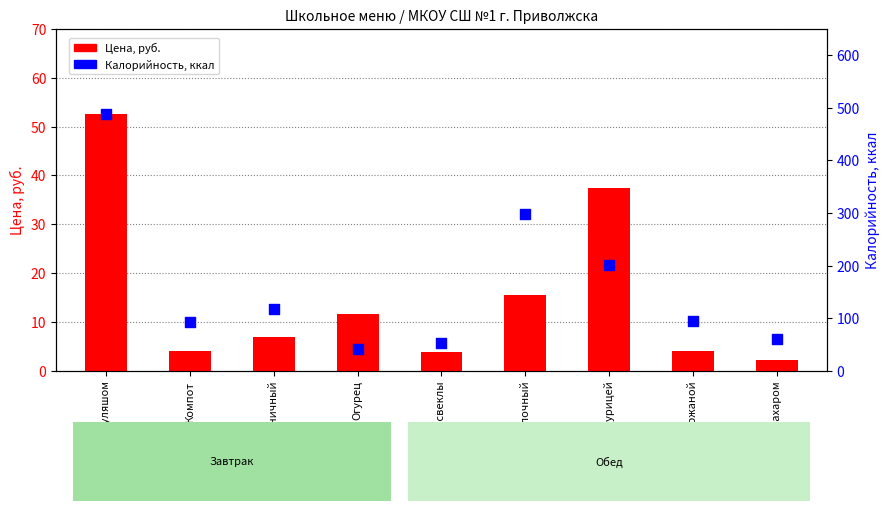

Which series reaches the maximum Y coordinate?

Калорийность